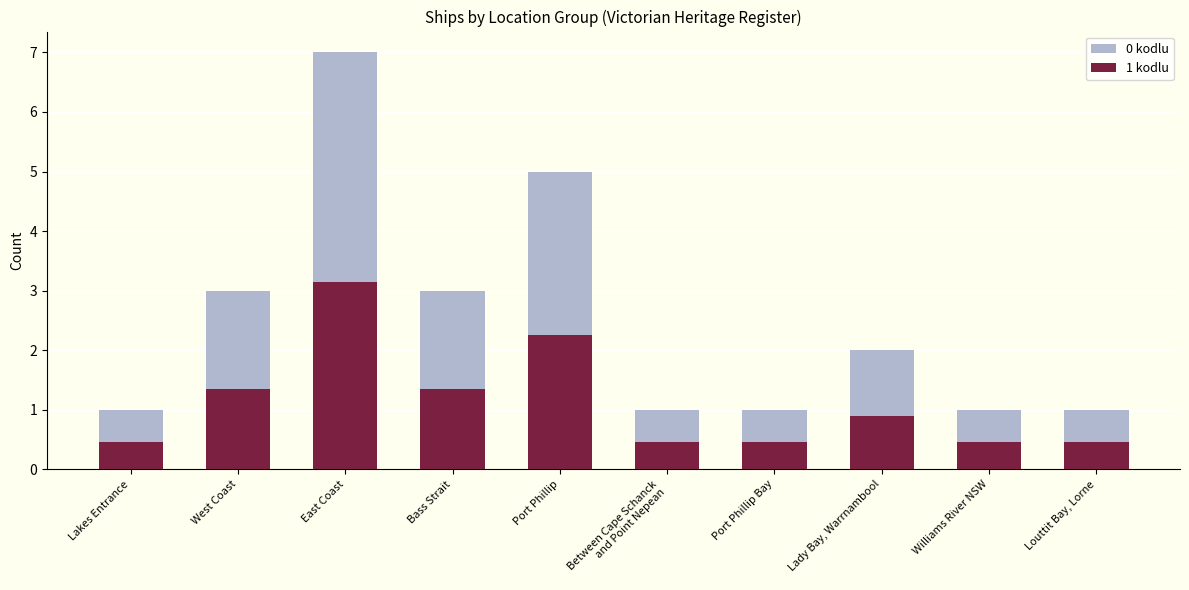

List the labels in order of 0 kodlu value, smallest first.

Lakes Entrance, Between Cape Schanck
and Point Nepean, Port Phillip Bay, Williams River NSW, Louttit Bay, Lorne, Lady Bay, Warrnambool, West Coast, Bass Strait, Port Phillip, East Coast